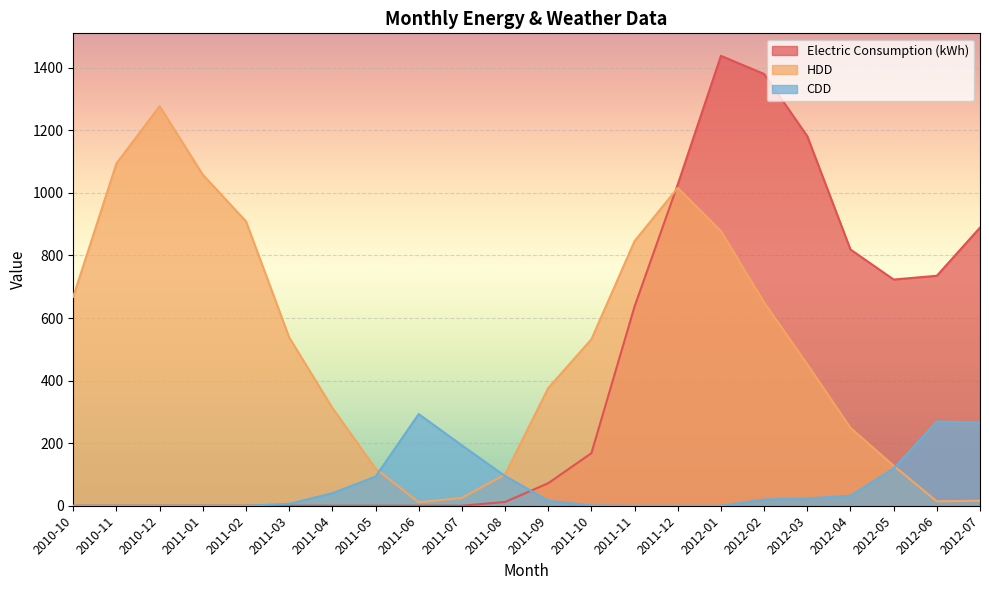

What is the sum of all CDD values?

1466